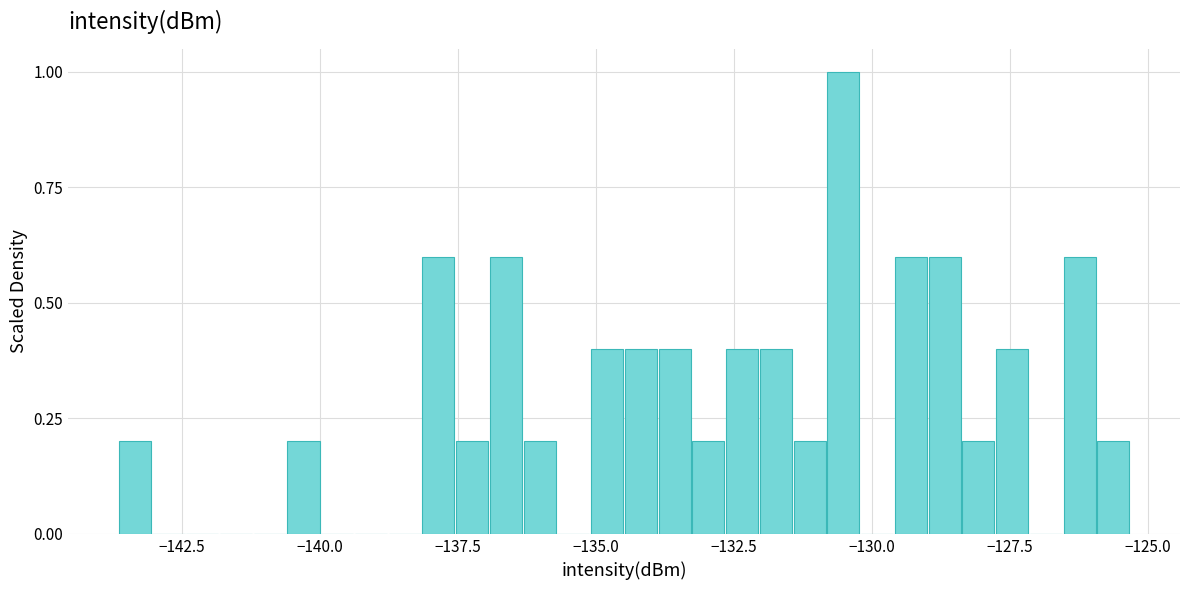

Read against the x-axis, roughly where is the centre of the tallest bar?

-130.5